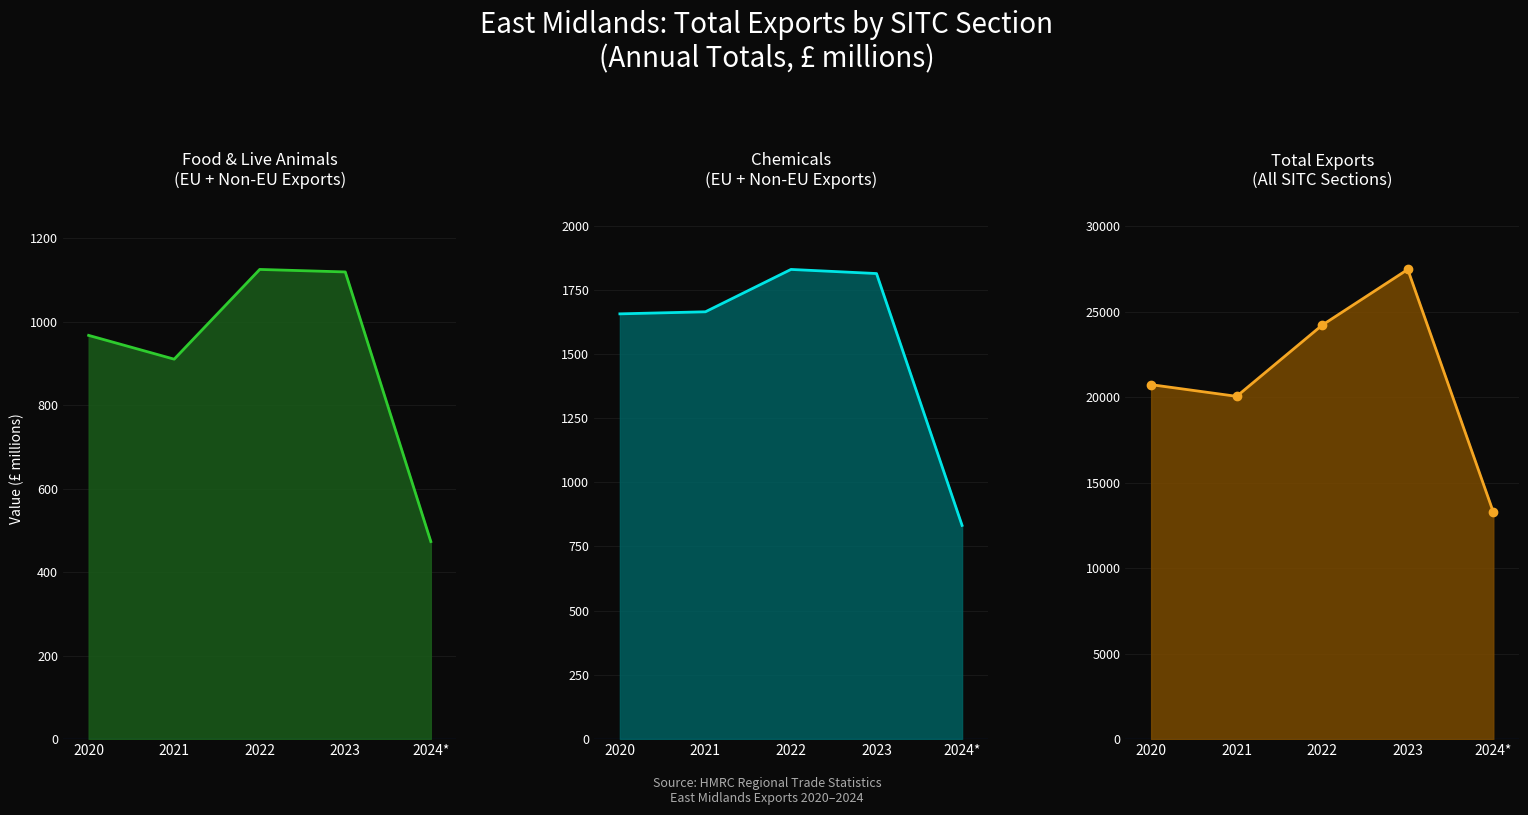

The value of Total Exports line at 2024* is 13270. True or false?

True